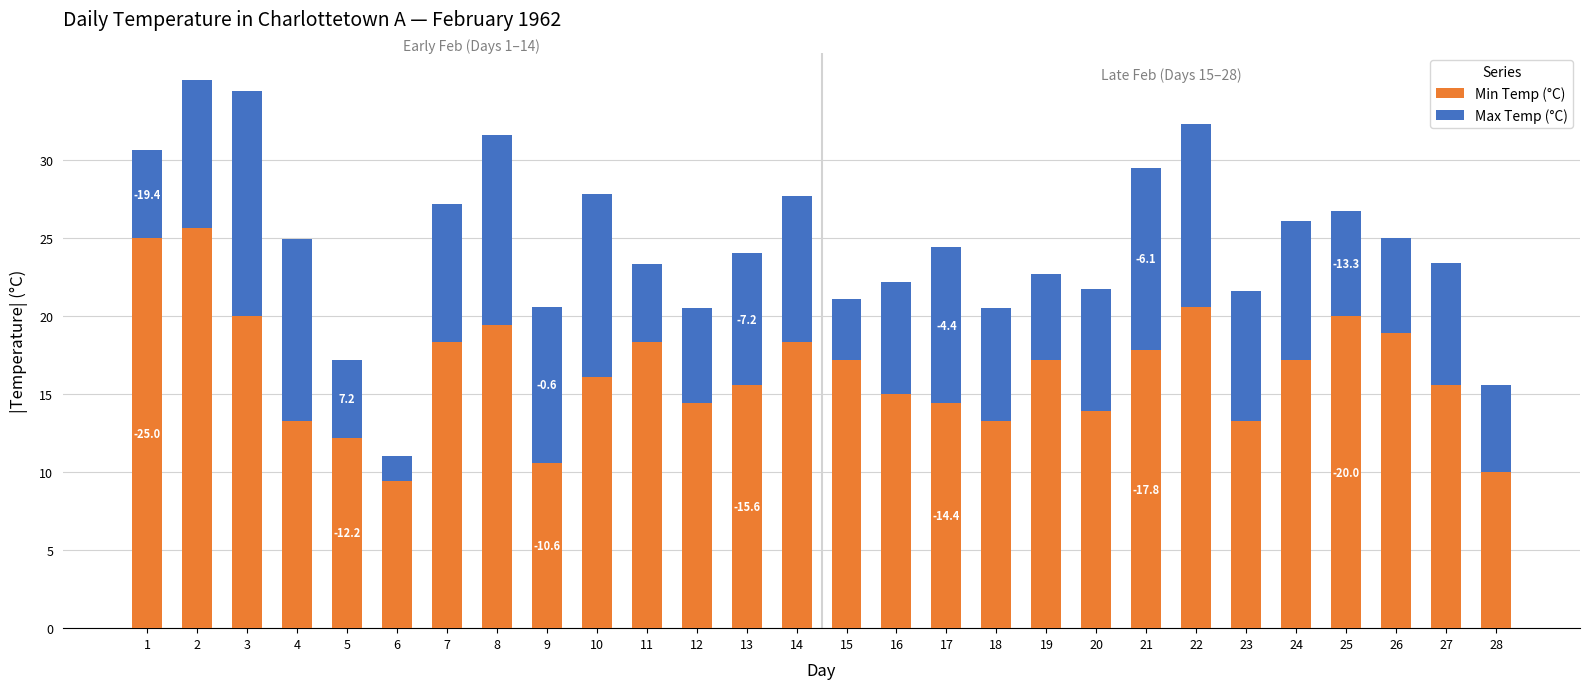

What is the sum of the Min Temp (°C) values at 3 and 10?

36.1